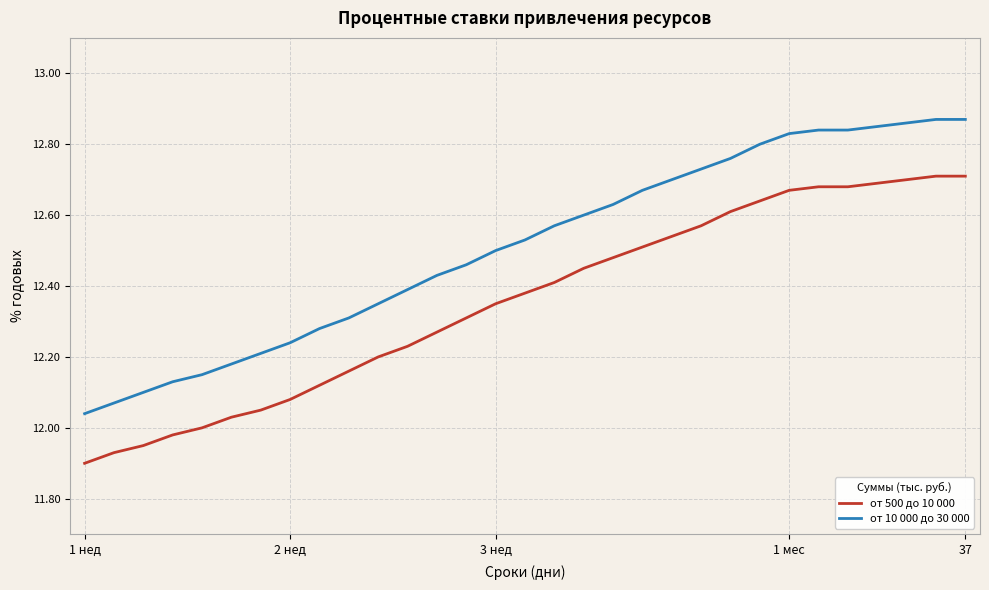

What is the difference between the maximum and minimum values in the от 10 000 до 30 000 series?

0.8